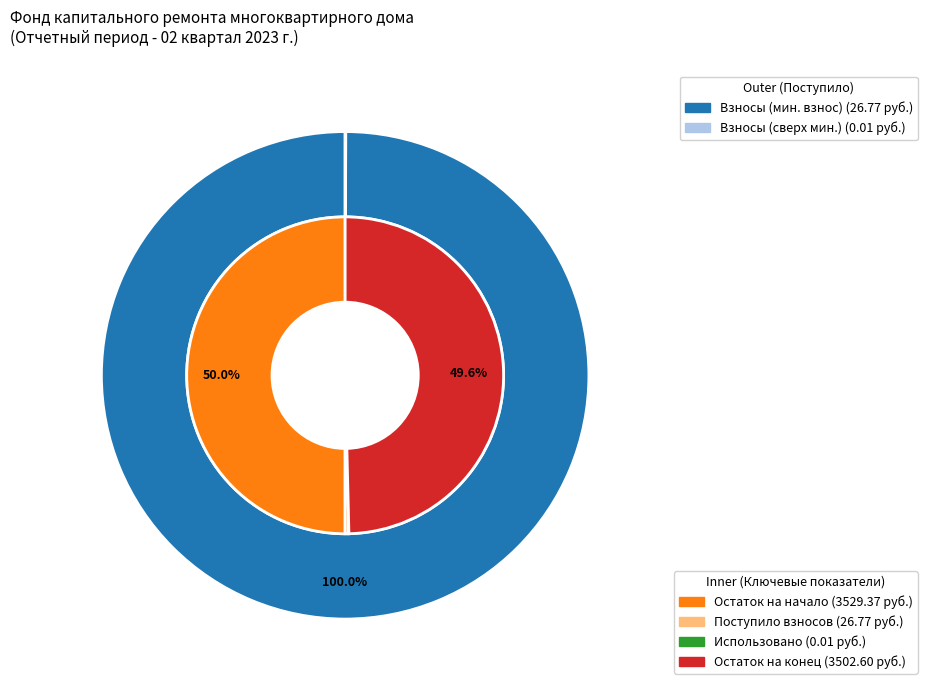

How much of the chart is everything except сверх минимального размера взноса?

100.0%